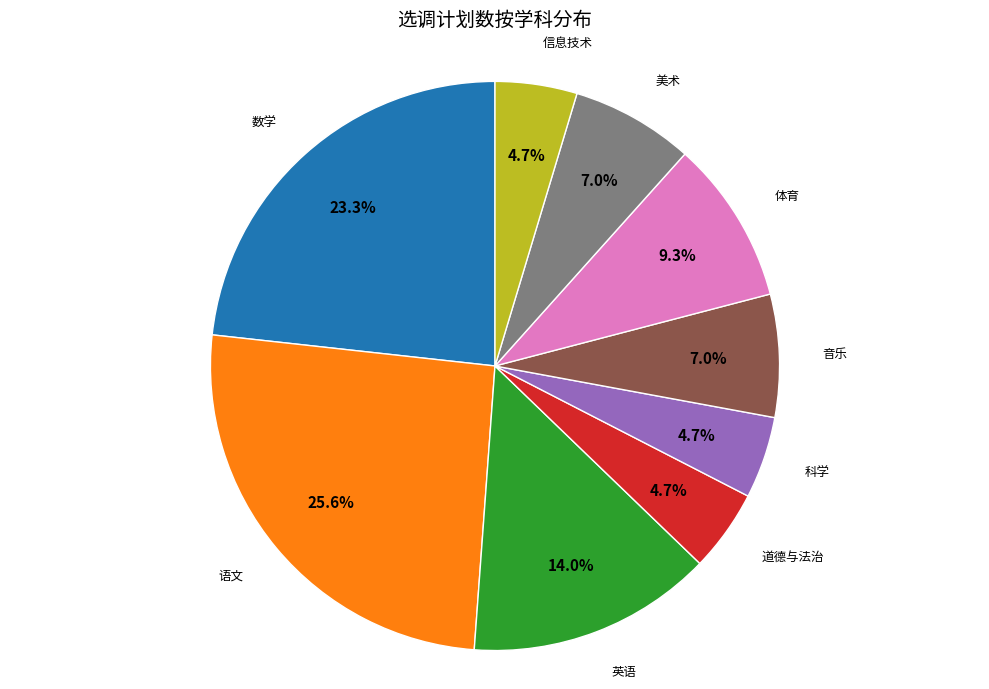

Which slice is the largest?

语文